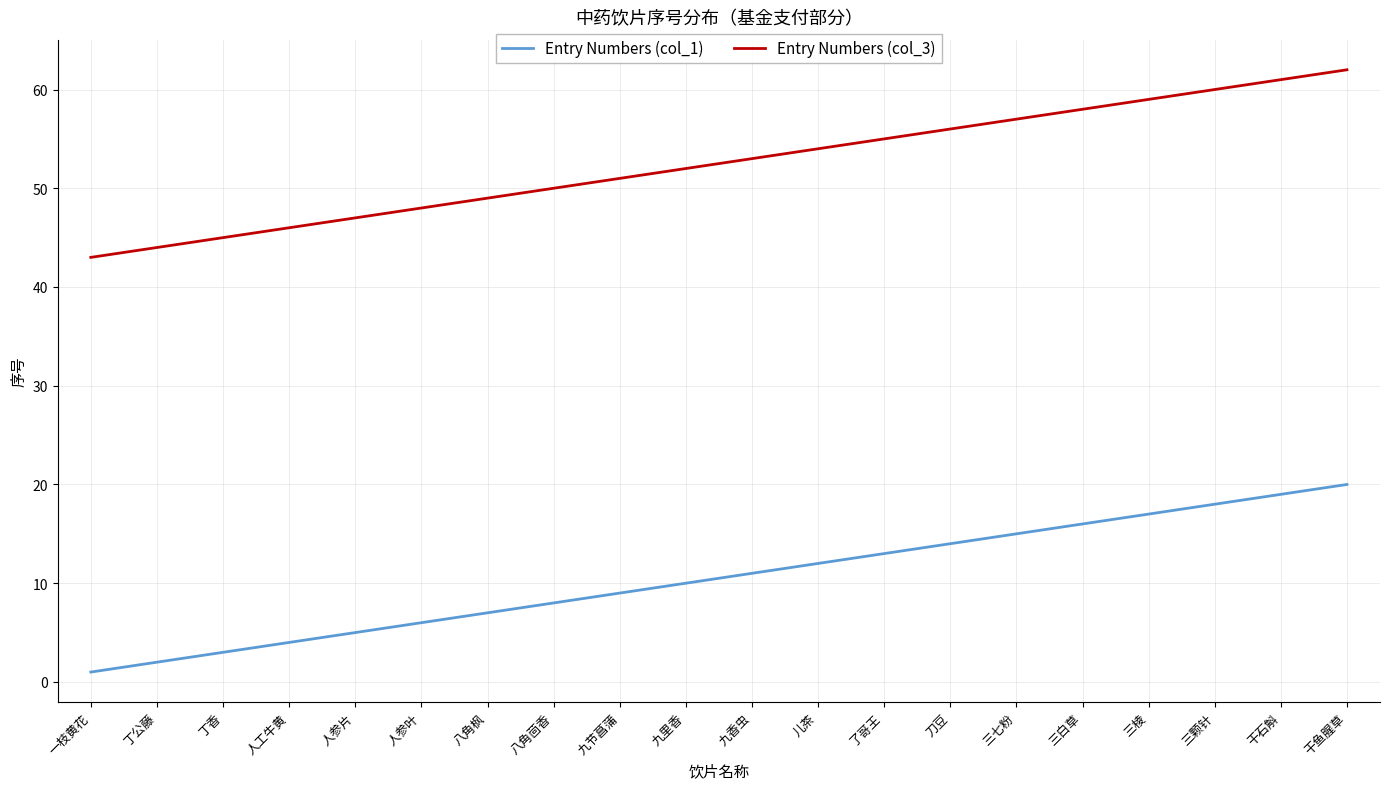

What position from the left is 三颗针?

18